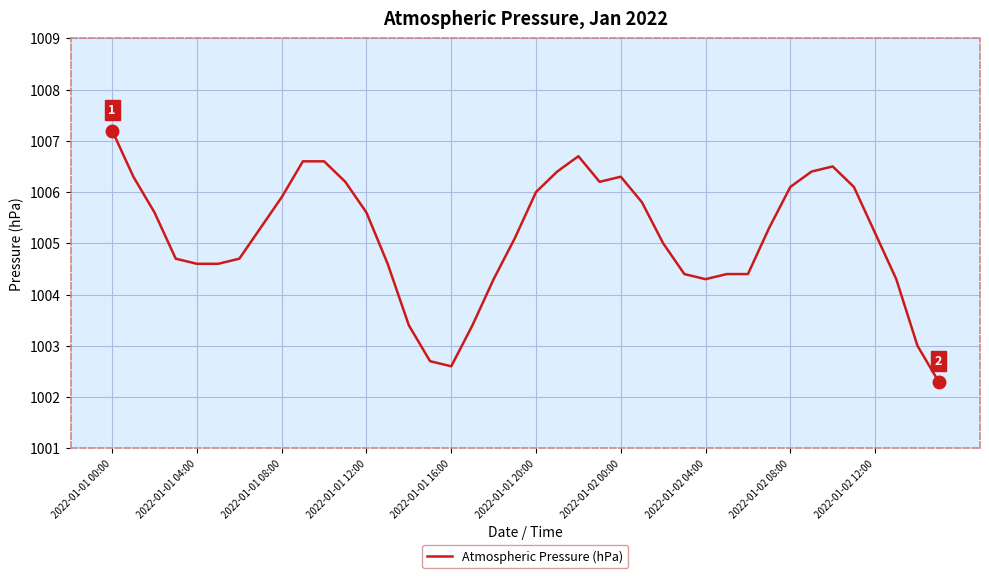

What is the greatest value displayed?

1007.2